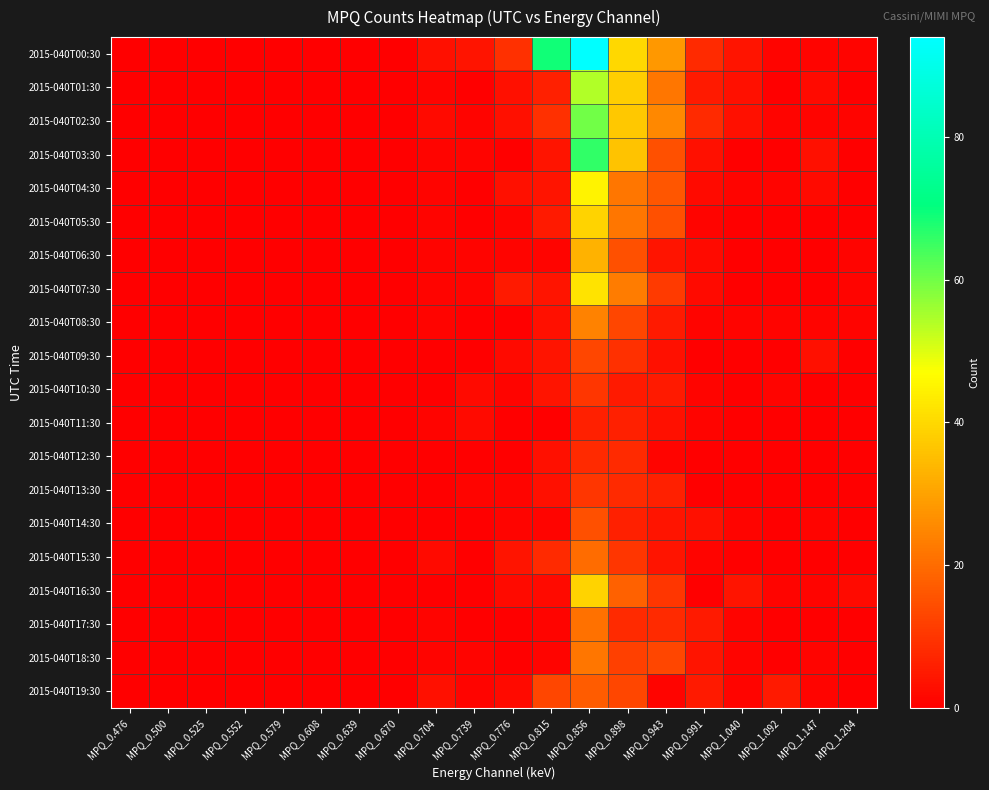

What is the total value across all series at MPQ_0.815?

145